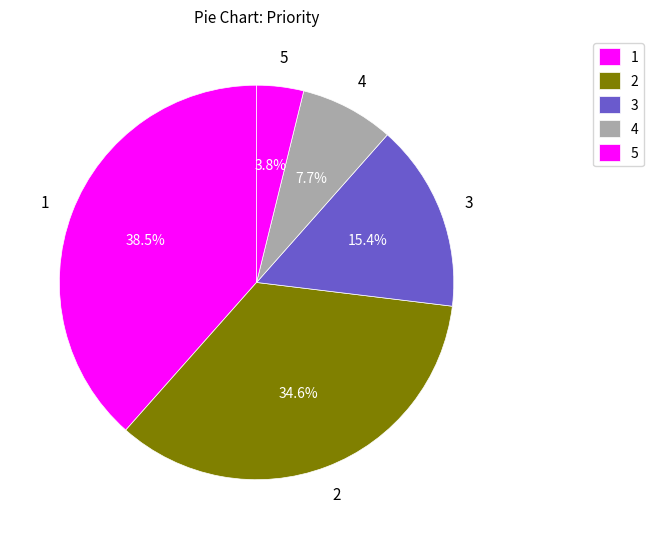

True or false: 2 accounts for 10% of the total.

False